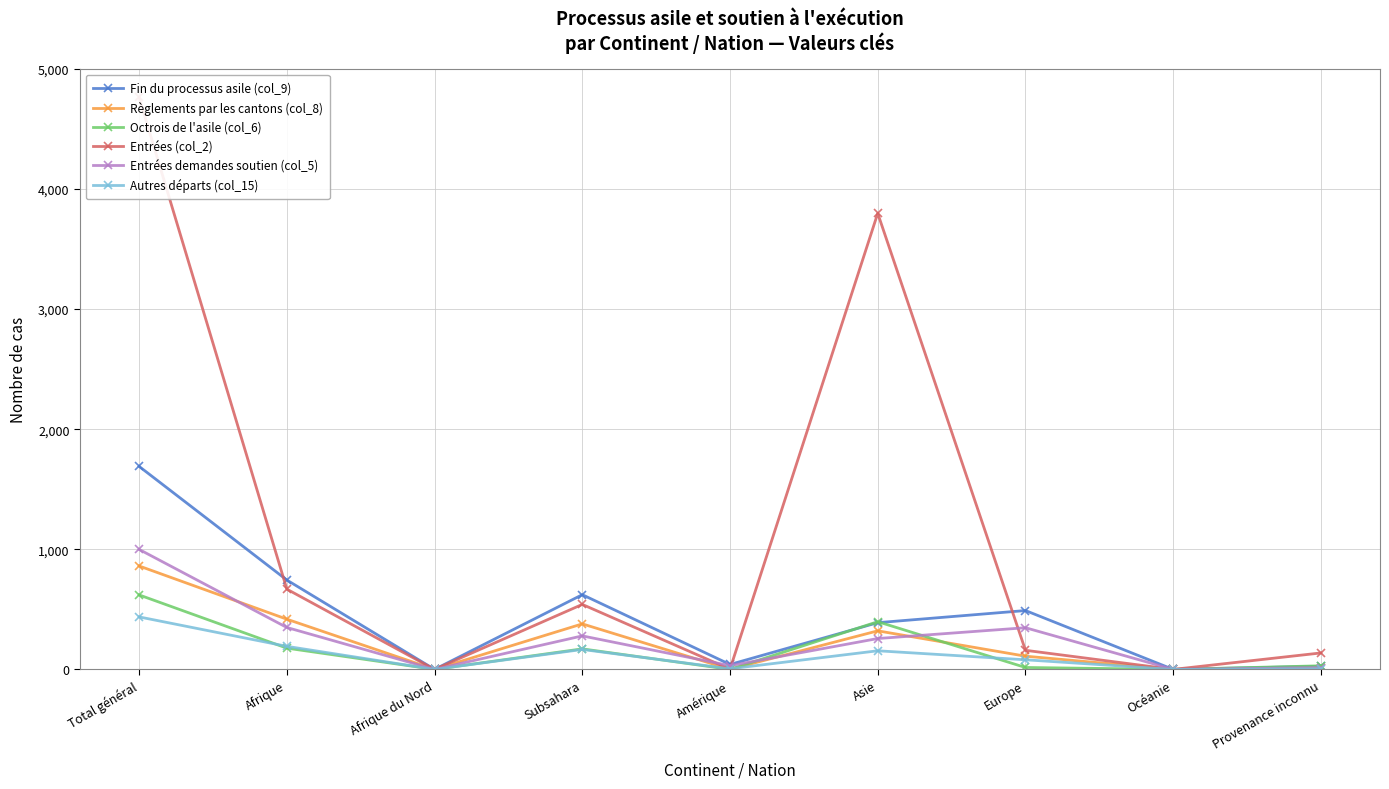

In Autres départs (col_15), how many points are higher than both neighbors (excluding endpoints)?

2